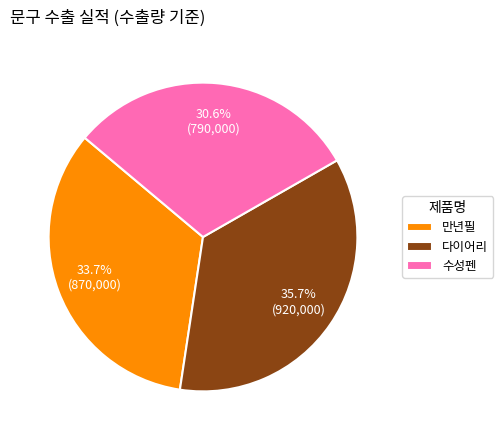

What is the smallest slice in the pie chart?

수성펜